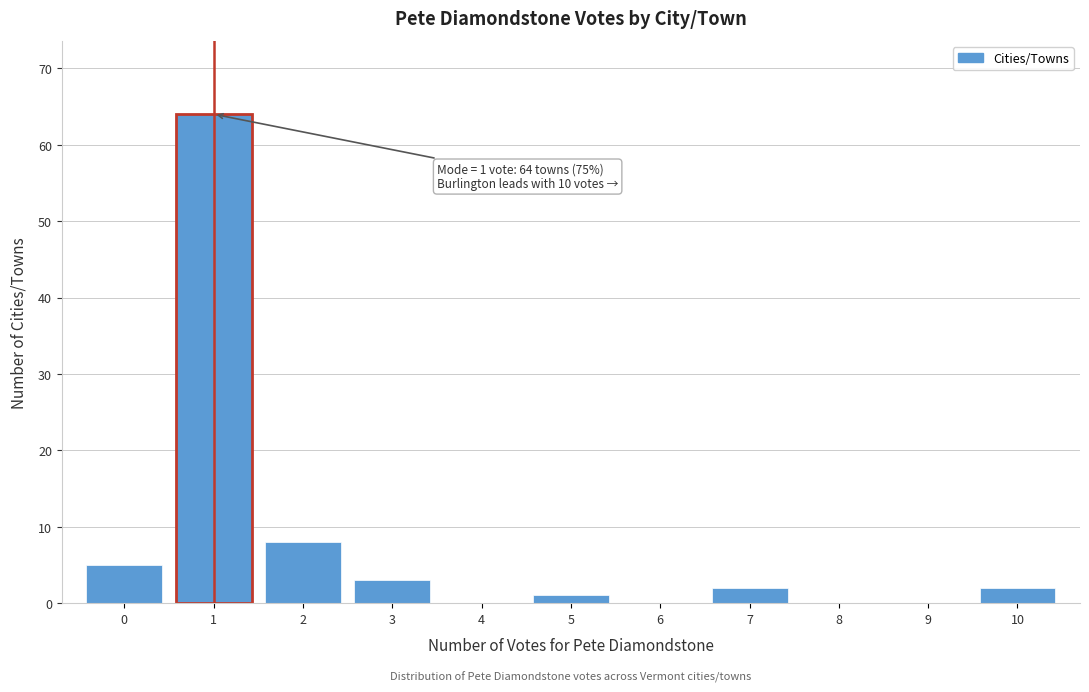

Which range on the x-axis has the tallest bar?

0.5 to 1.5